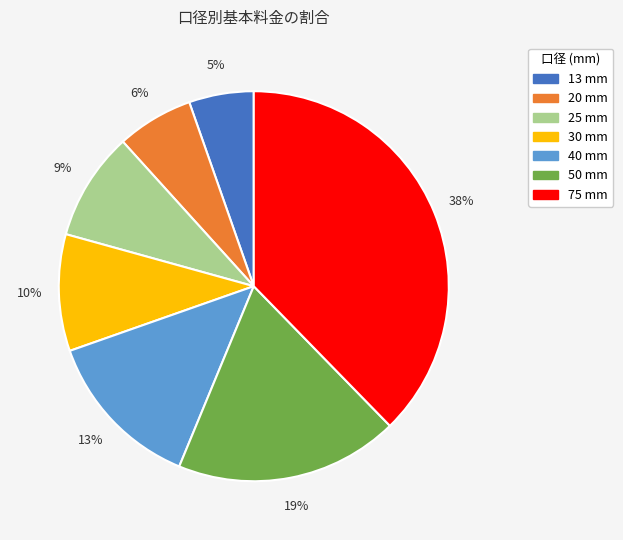

How many slices are in this pie chart?

7